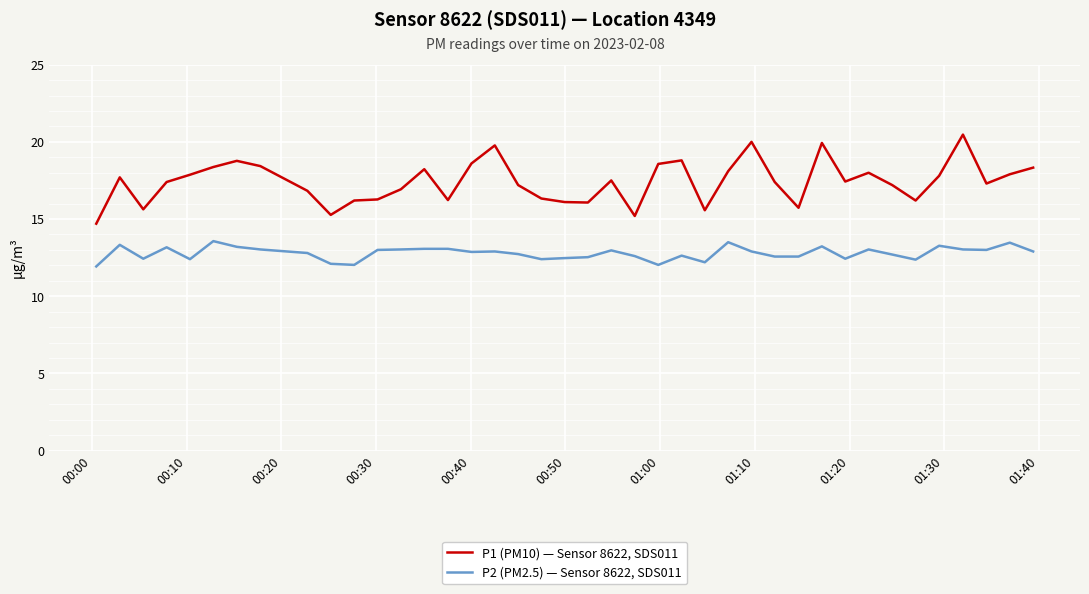

Which series has the largest range (max minus min)?

P1 (PM10) — Sensor 8622, SDS011